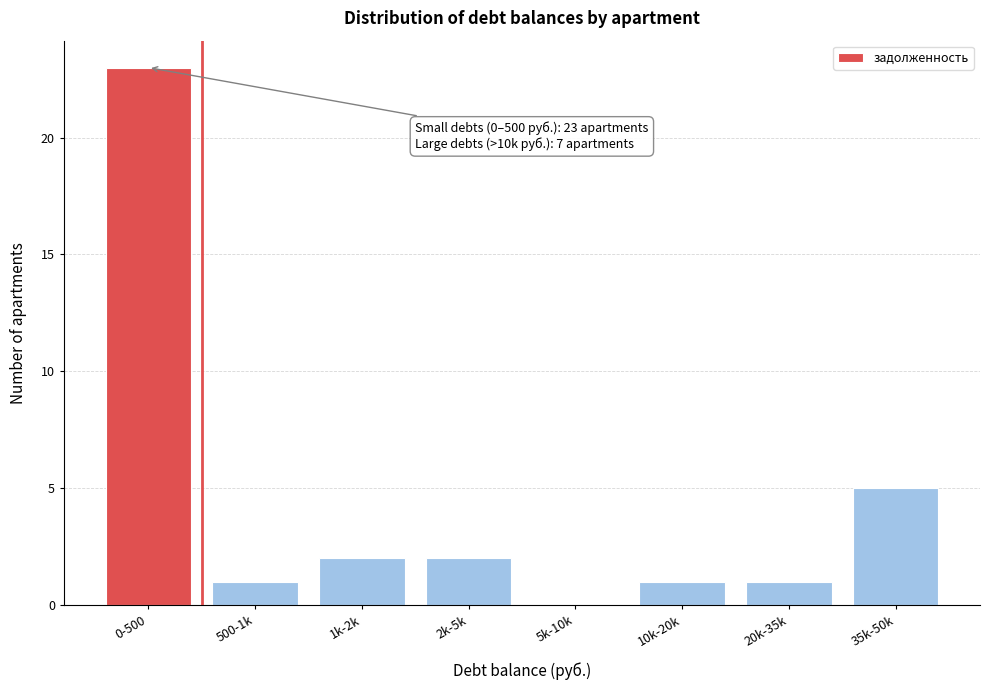

Reading right to left, transcribe all the data shown in this chart.

35k-50k=5	20k-35k=1	10k-20k=1	5k-10k=0	2k-5k=2	1k-2k=2	500-1k=1	0-500=23